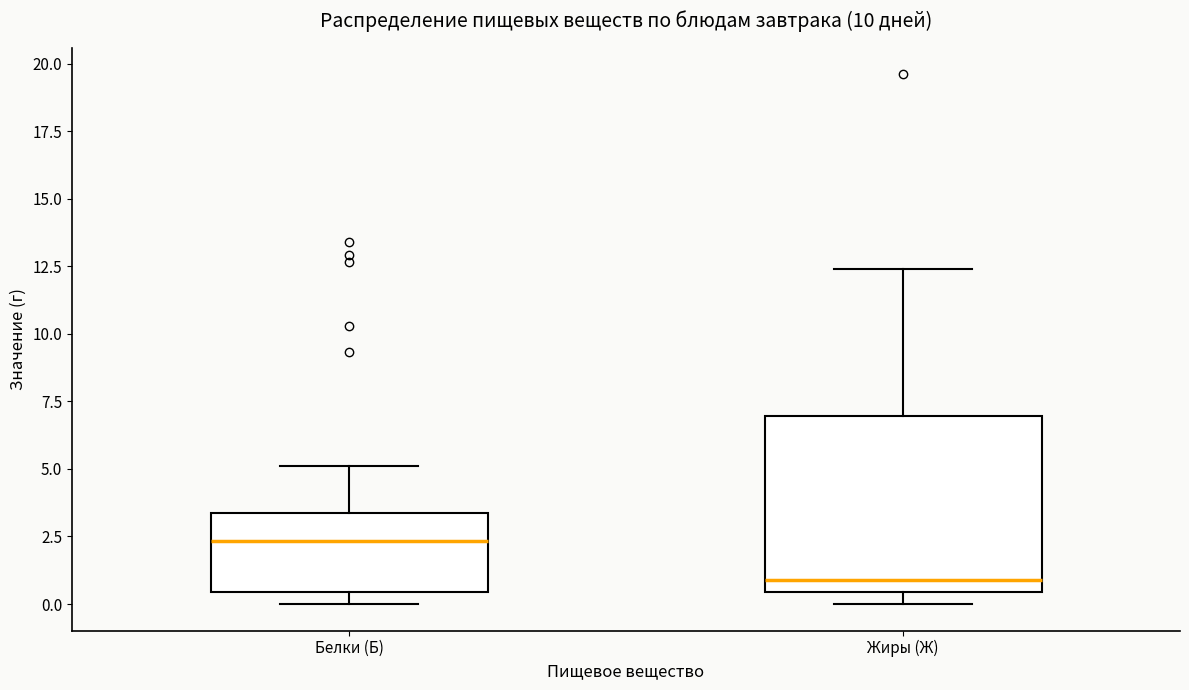

Where does the upper whisker of the box for Белки (Б) end on the y-axis? The values are not printed on the chart, so give them approximately, as read against the axis.

5.0